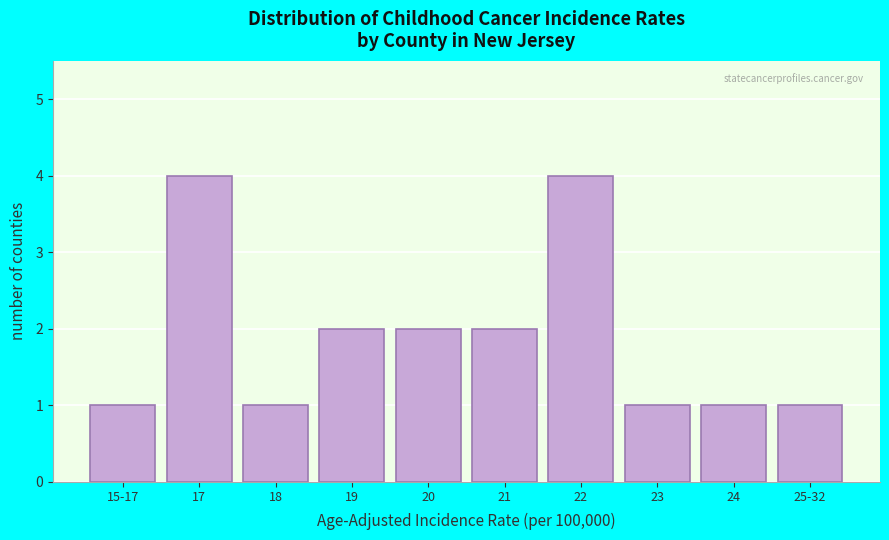

Reading left to right, what are all the values shown in this chart?

15-17=1	17=4	18=1	19=2	20=2	21=2	22=4	23=1	24=1	25-32=1